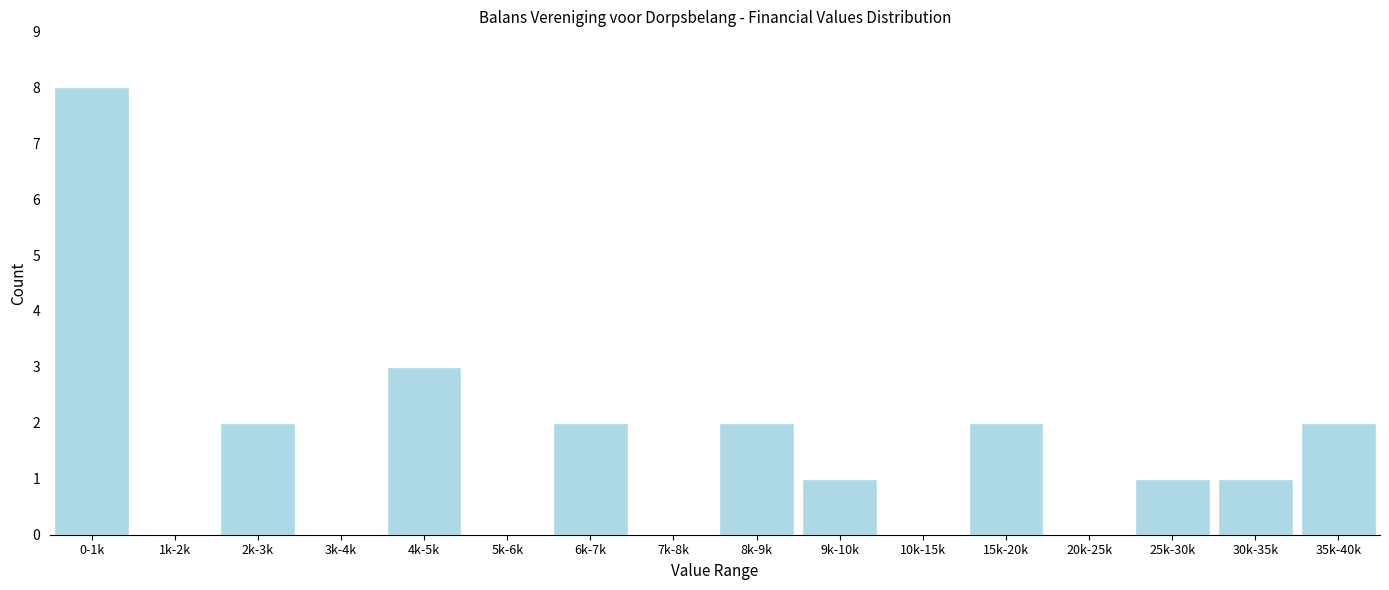

Reading right to left, list all the values displayed in this chart.

35k-40k=2	30k-35k=1	25k-30k=1	20k-25k=0	15k-20k=2	10k-15k=0	9k-10k=1	8k-9k=2	7k-8k=0	6k-7k=2	5k-6k=0	4k-5k=3	3k-4k=0	2k-3k=2	1k-2k=0	0-1k=8